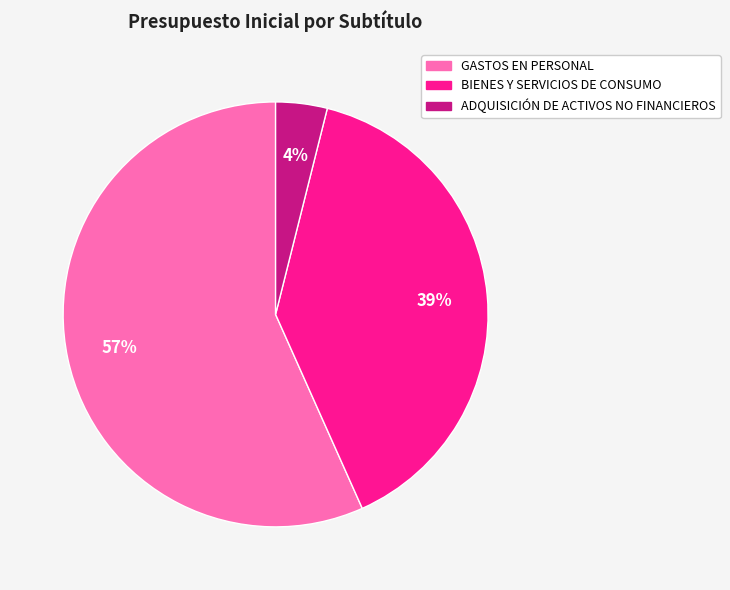

Rank the categories by value from lowest to highest.

ADQUISICIÓN DE ACTIVOS NO FINANCIEROS, BIENES Y SERVICIOS DE CONSUMO, GASTOS EN PERSONAL